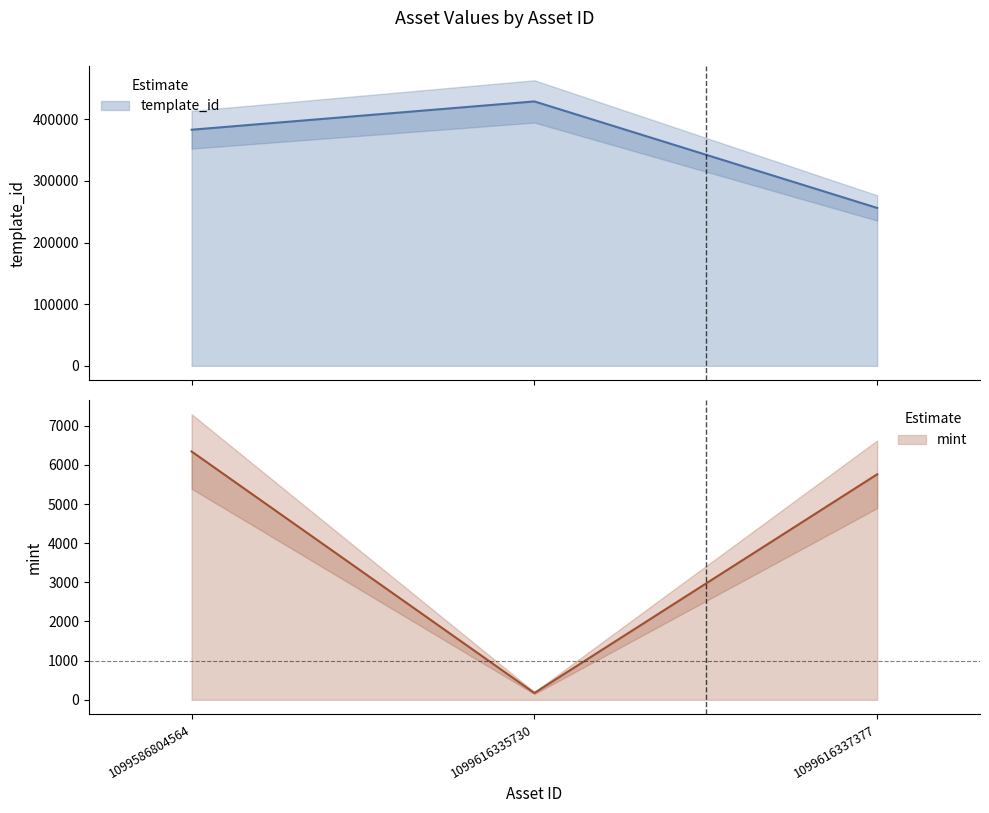

List the series in order of their overall mean, lowest first.

mint, template_id